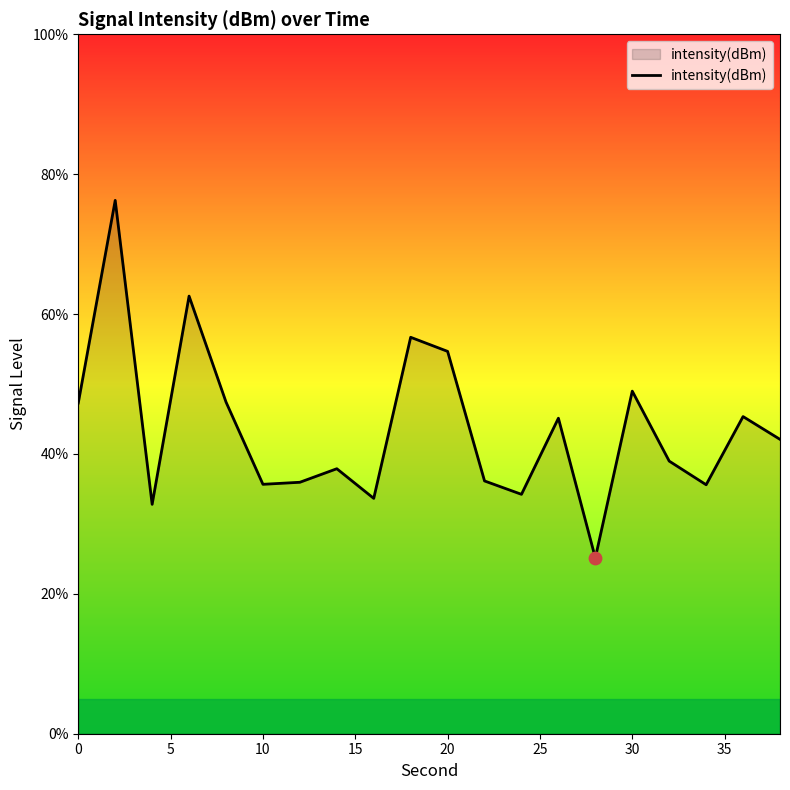

What is the smallest value displayed?

25.1